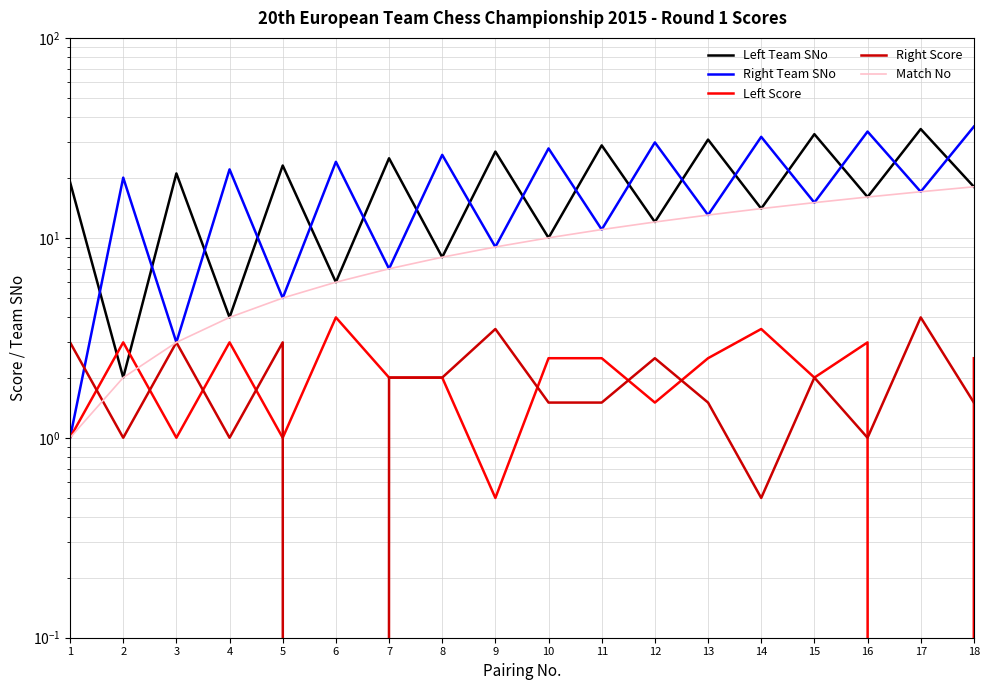

What is the difference between the second highest and minimum values in the Right Score series?

3.5